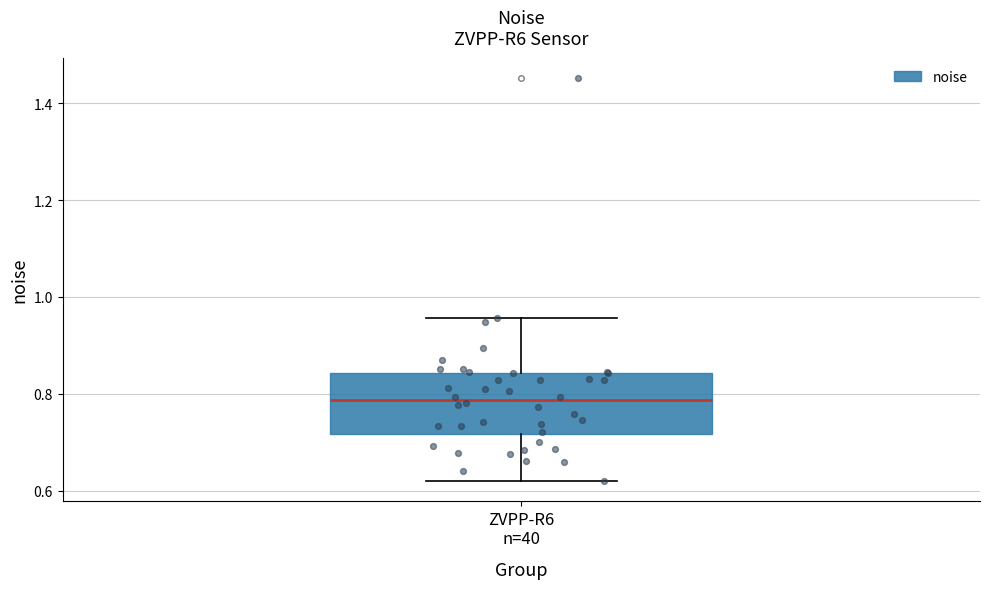

Transcribe this box plot: give where the median line is, the range the box spans, and where the two whiskers end, as read against the y-axis. The values are not printed on the chart, so give them approximately, as read against the axis.

median 0.78, box 0.72 to 0.84, whiskers 0.62 to 0.96